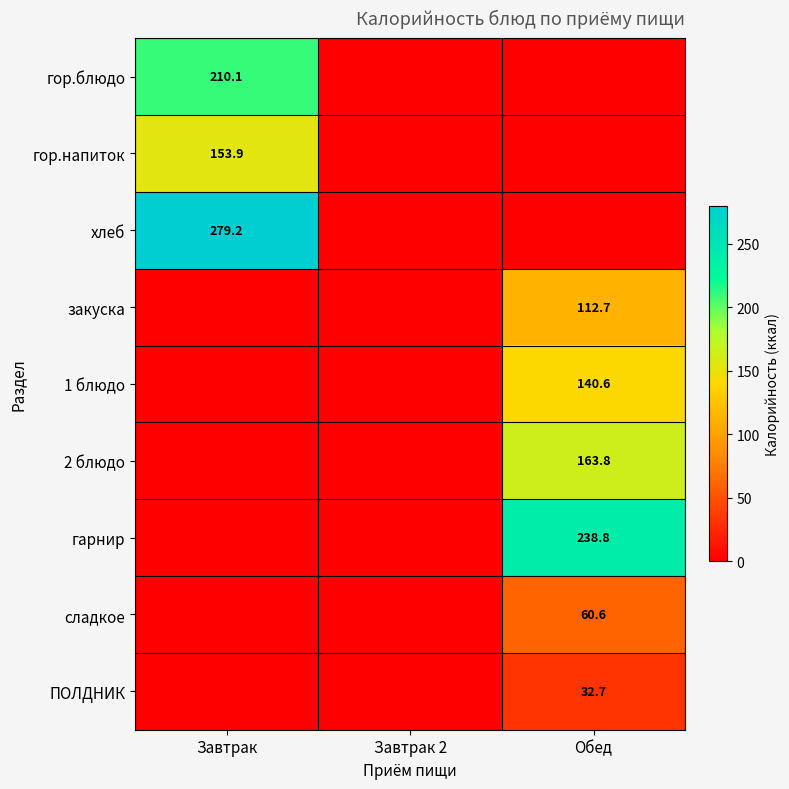

The 1 блюдо series shows 140.6 at Обед. True or false?

True